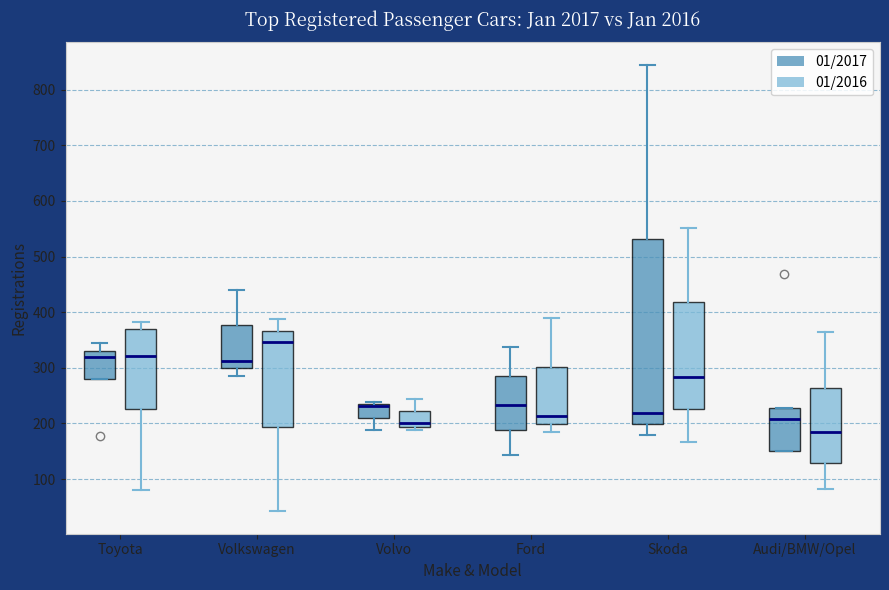

Reading left to right, read every box against the y-axis: the position of its median line, the range the box covers, and the ends of its whiskers. The values are not printed on the chart, so give them approximately, as read against the axis.

Toyota (01/2017): median 320, box 280 to 330, whiskers 280 to 350
Toyota (01/2016): median 320, box 230 to 370, whiskers 80 to 380
Volkswagen (01/2017): median 310, box 300 to 380, whiskers 290 to 440
Volkswagen (01/2016): median 350, box 190 to 370, whiskers 40 to 390
Volvo (01/2017): median 230 (drawn on the box's upper edge), box 210 to 240, whiskers 190 to 240 (just above the box's upper edge)
Volvo (01/2016): median 200, box 190 to 220, whiskers 190 (just below the box's lower edge) to 240
Ford (01/2017): median 230, box 190 to 290, whiskers 140 to 340
Ford (01/2016): median 210, box 200 to 300, whiskers 180 to 390
Skoda (01/2017): median 220, box 200 to 530, whiskers 180 to 850
Skoda (01/2016): median 280, box 230 to 420, whiskers 170 to 550
Audi/BMW/Opel (01/2017): median 210, box 150 to 230, whiskers 150 to 230
Audi/BMW/Opel (01/2016): median 190, box 130 to 260, whiskers 80 to 360